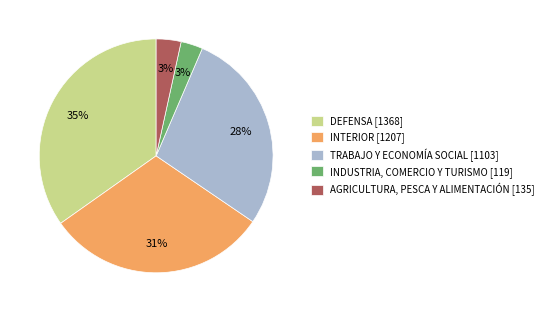

What percentage is the INTERIOR slice, to the nearest percent?

31%